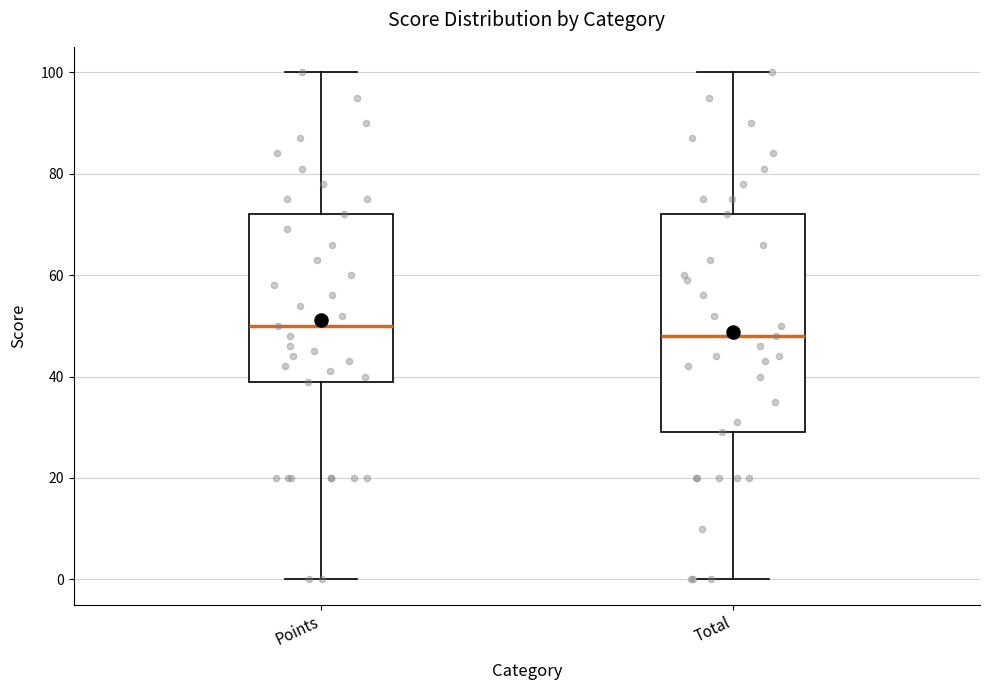

Reading left to right, read every box against the y-axis: the position of its median line, the range the box covers, and the ends of its whiskers. The values are not printed on the chart, so give them approximately, as read against the axis.

Points: median 50, box 40 to 72, whiskers 0 to 100
Total: median 48, box 30 to 72, whiskers 0 to 100